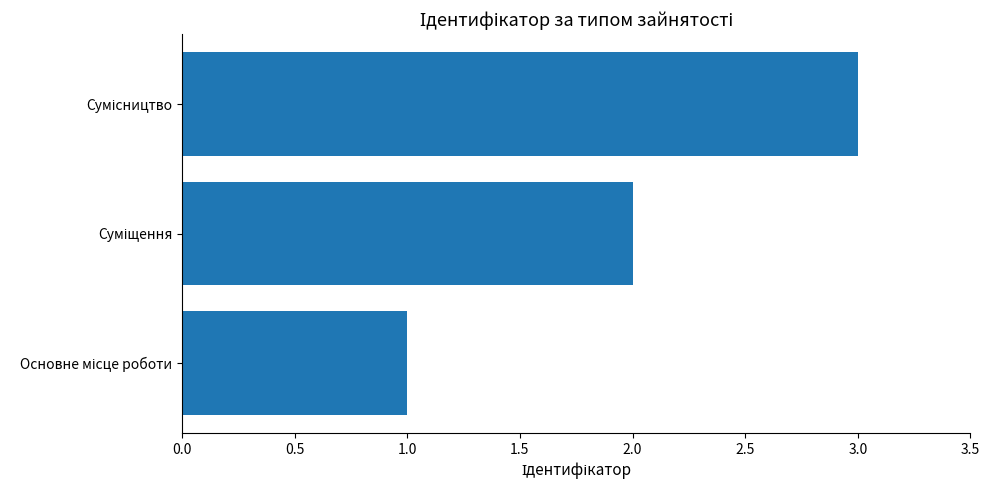

What is the maximum value shown in the chart?

3